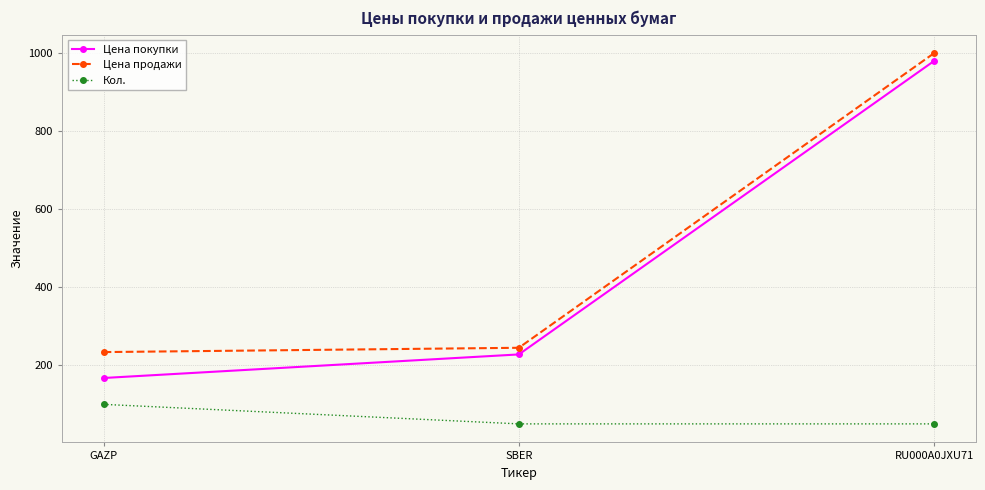

Count the number of data series in this chart.

3